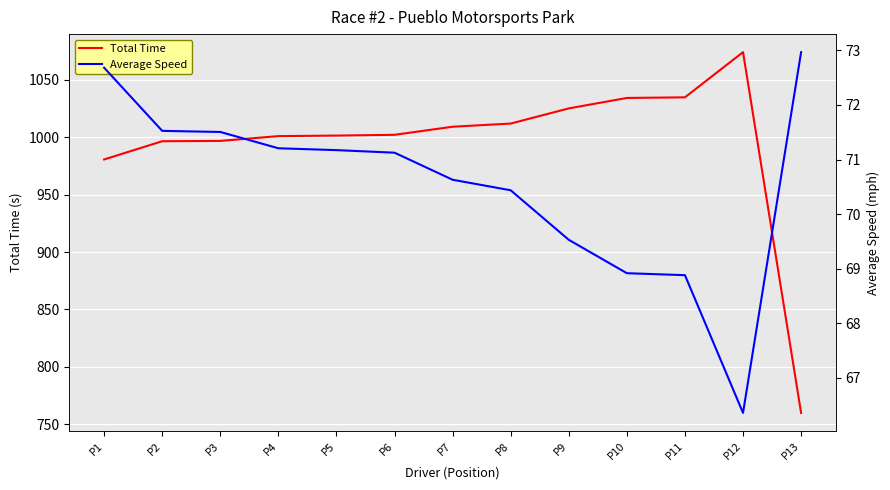

Which category has the highest value across all series?

P12